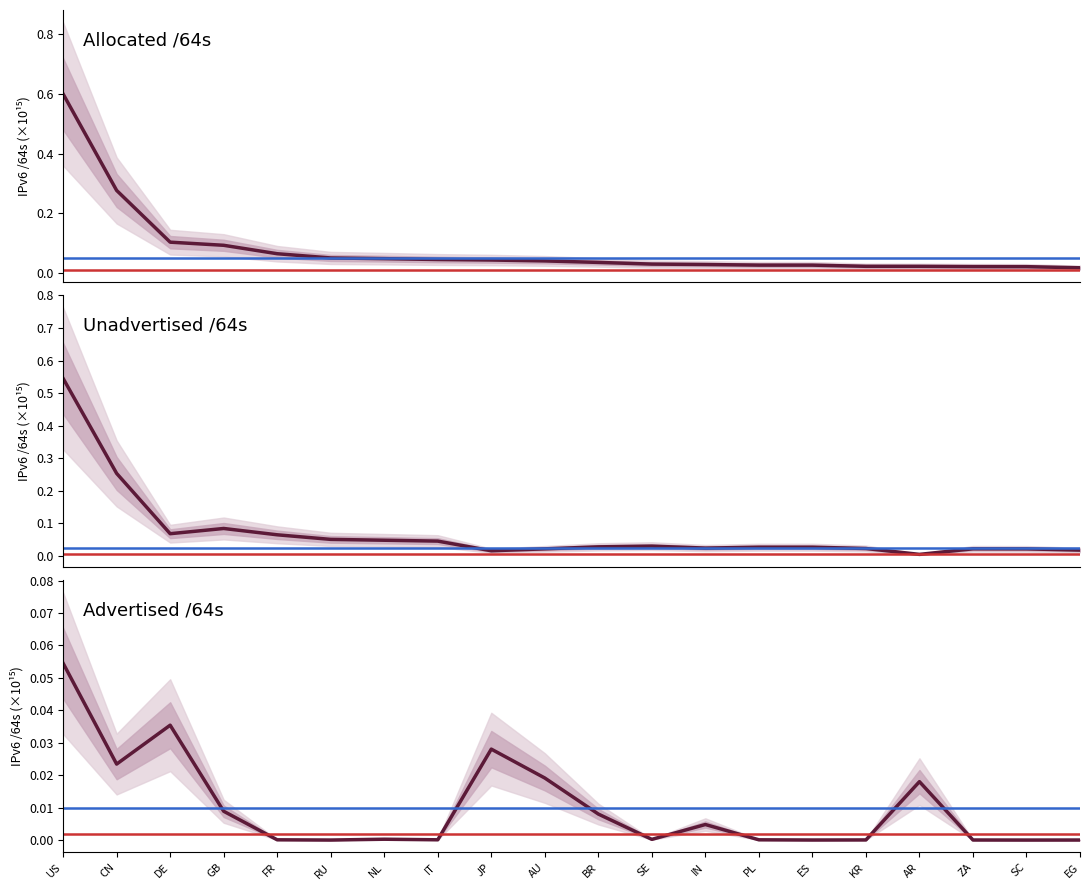

Between which two adjacent categories do Advertised /64s and Unadvertised /64s first intersect?

IT and JP